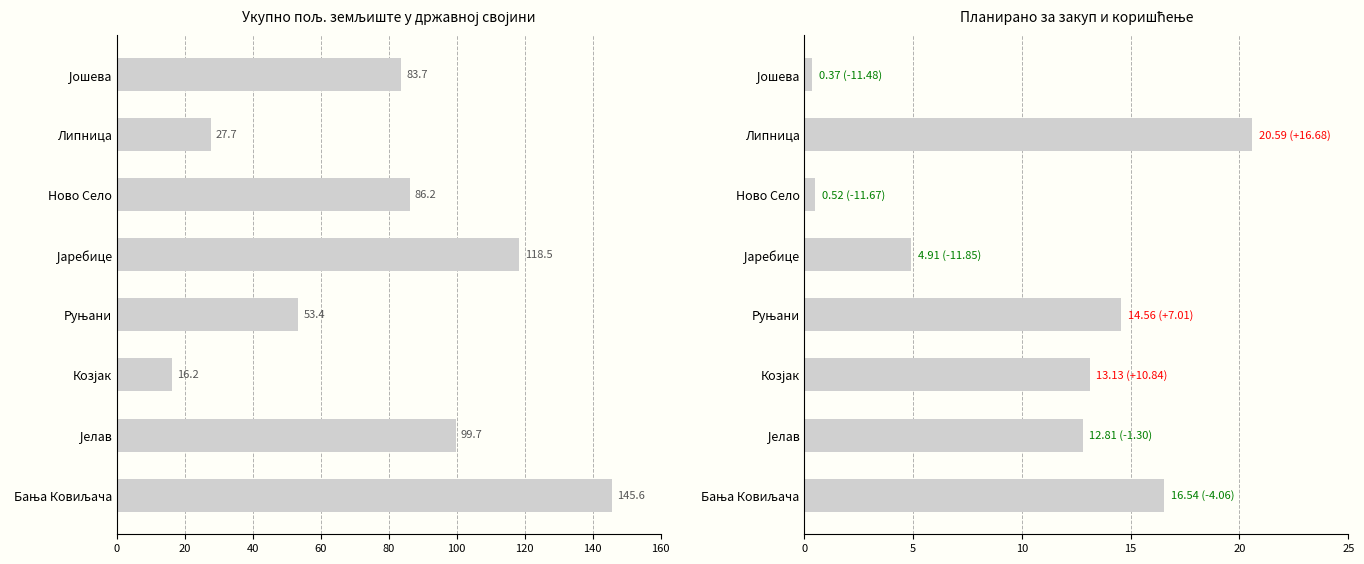

What is the maximum value for Планирано за закуп?

20.6